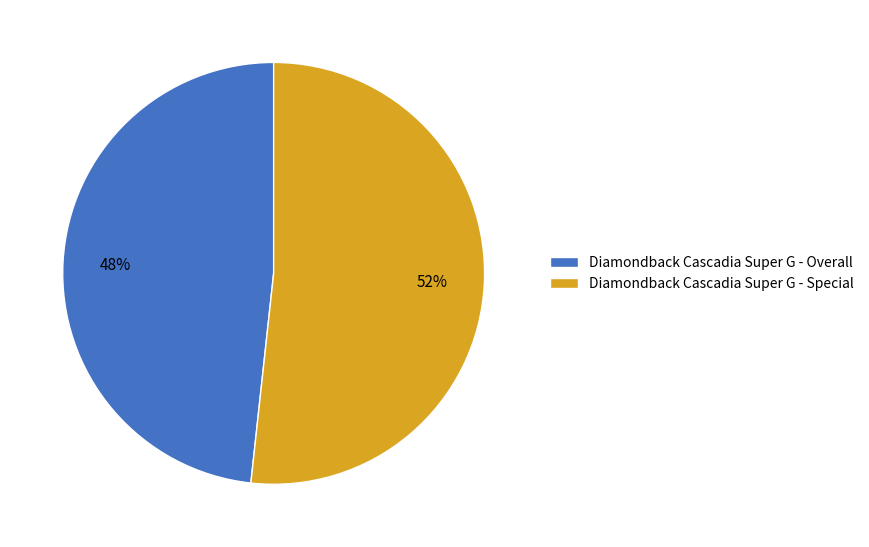

Is it true that Diamondback Cascadia Super G - Special is 62% of the pie?

False